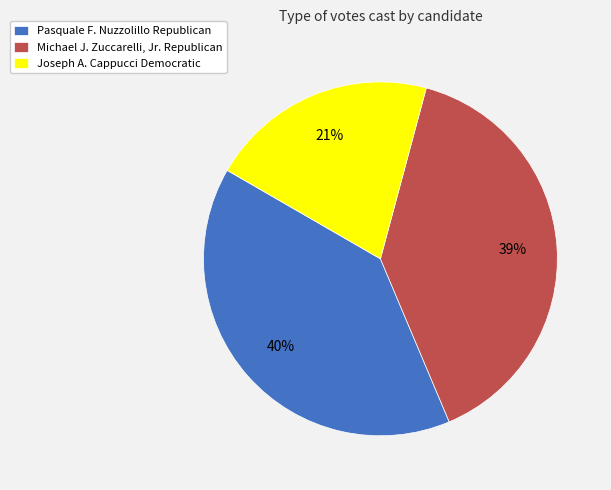

The Michael J. Zuccarelli, Jr. Republican slice represents 39% of the pie. True or false?

True